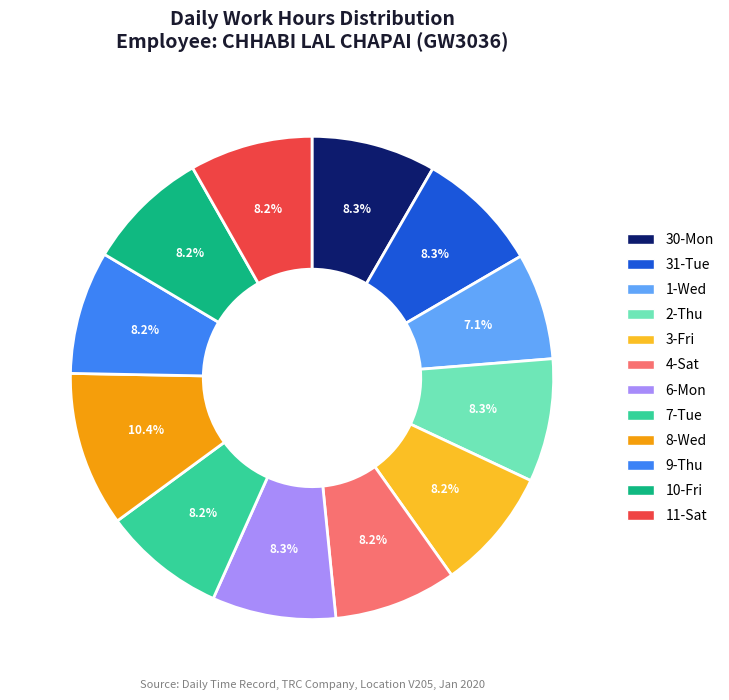

Which category has the biggest portion of the pie?

8-Wed